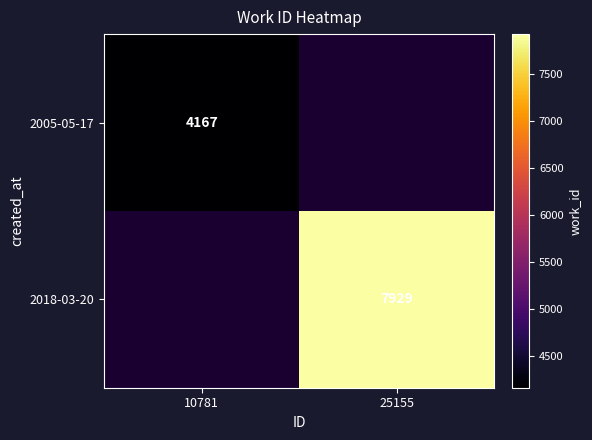

The 2018-03-20 series shows 13389.1 at 25155. True or false?

False